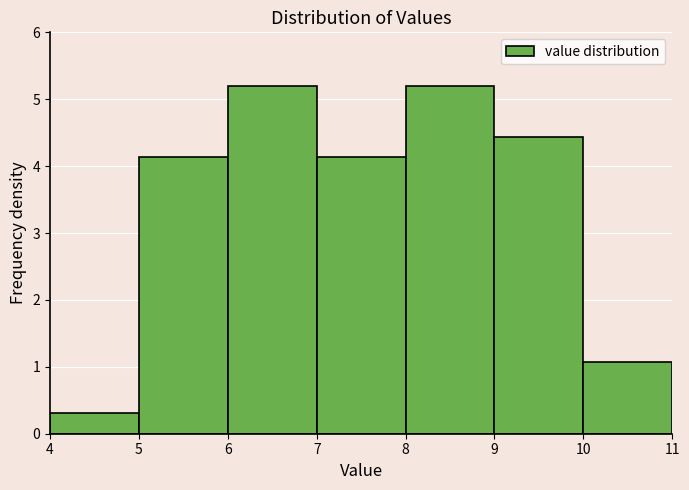

Reading left to right, transcribe this chart: for each bar, give the range it covers on the x-axis and its height. The values are not printed on the chart, so give them approximately, as read against the axis.

4 to 5: 0.3
5 to 6: 4.1
6 to 7: 5.2
7 to 8: 4.1
8 to 9: 5.2
9 to 10: 4.4
10 to 11: 1.1